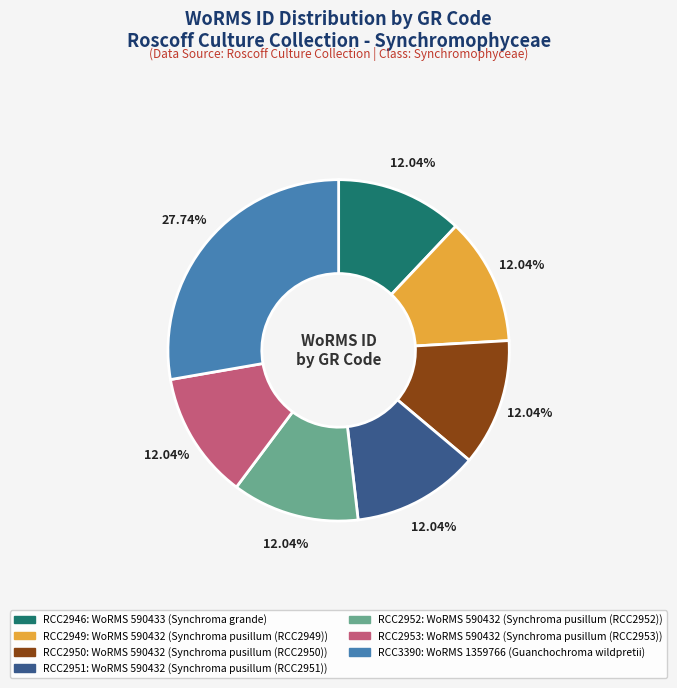

To the nearest percent, what percentage of the pie is RCC2953?

12%